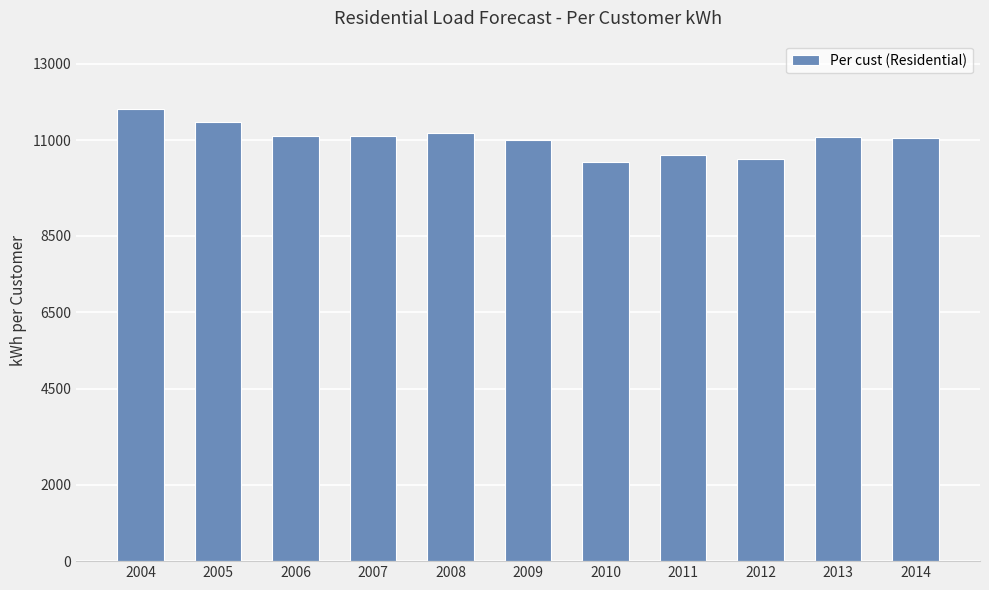

What is the change in value from 2010 to 2014?

+625.9